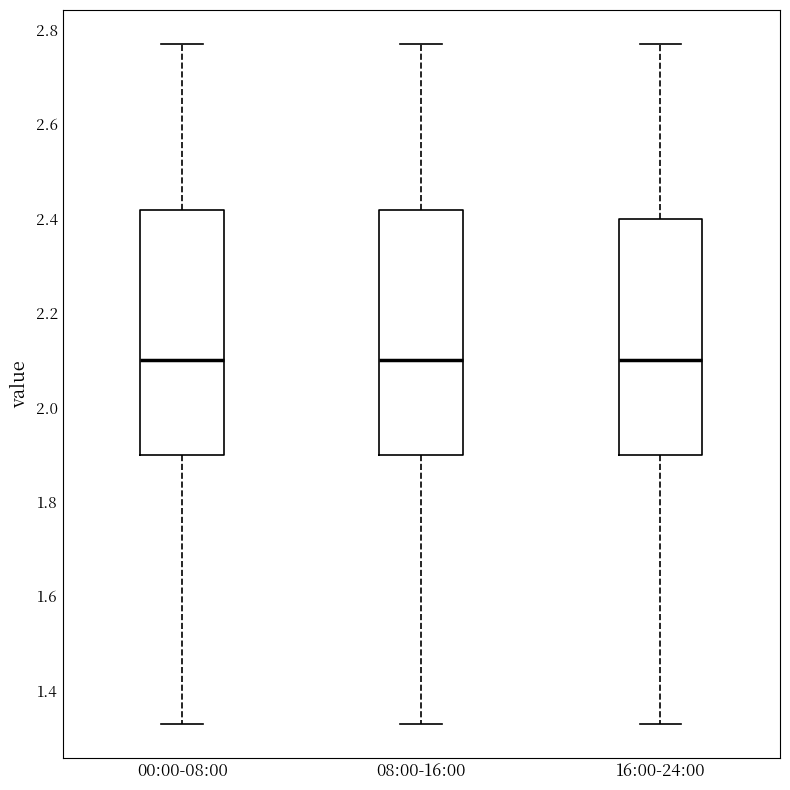

Reading left to right, read every box against the y-axis: the position of its median line, the range the box covers, and the ends of its whiskers. The values are not printed on the chart, so give them approximately, as read against the axis.

00:00-08:00: median 2.10, box 1.90 to 2.42, whiskers 1.34 to 2.78
08:00-16:00: median 2.10, box 1.90 to 2.42, whiskers 1.34 to 2.78
16:00-24:00: median 2.10, box 1.90 to 2.40, whiskers 1.34 to 2.78